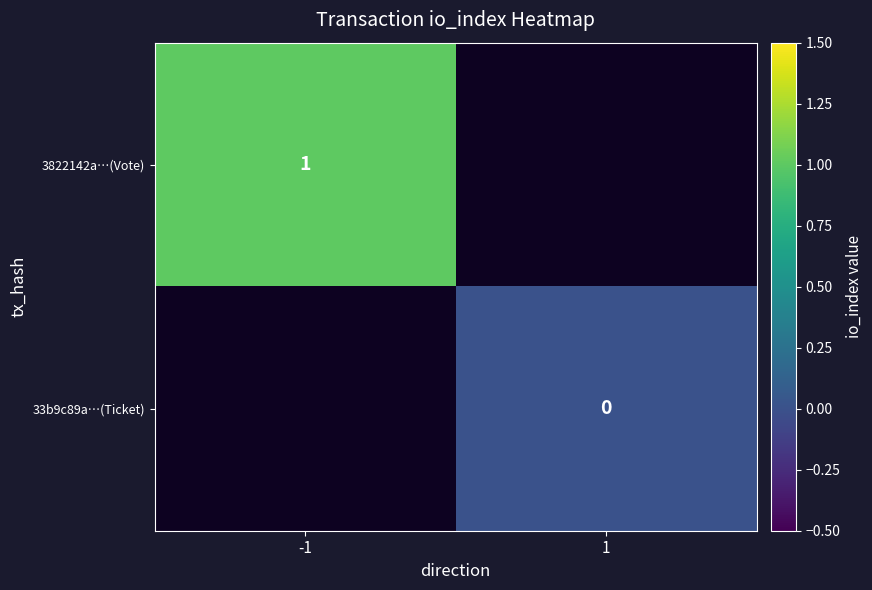

The value of 3822142a…(Vote) at -1 is 0. True or false?

False